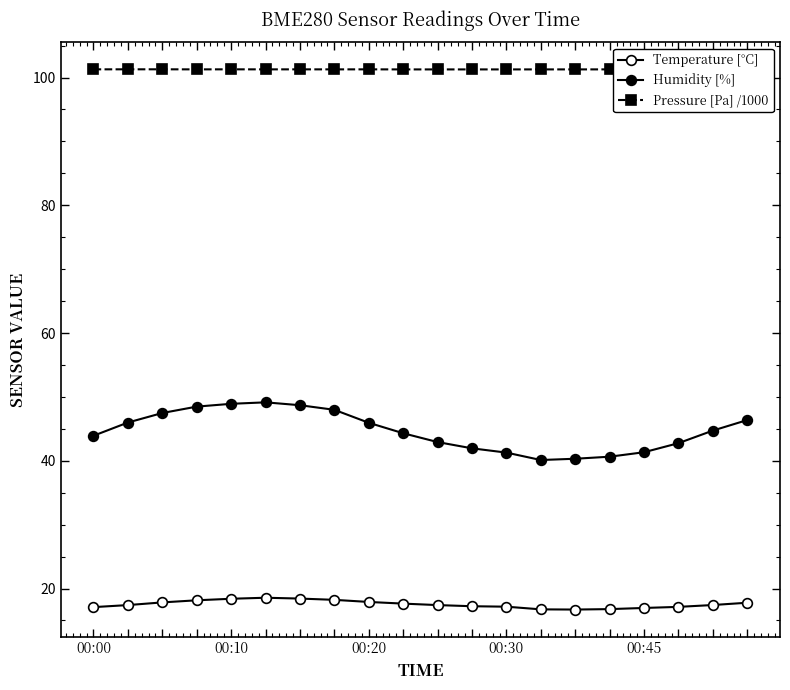

True or false: Humidity [%] and Temperature [°C] cross at least once.

False